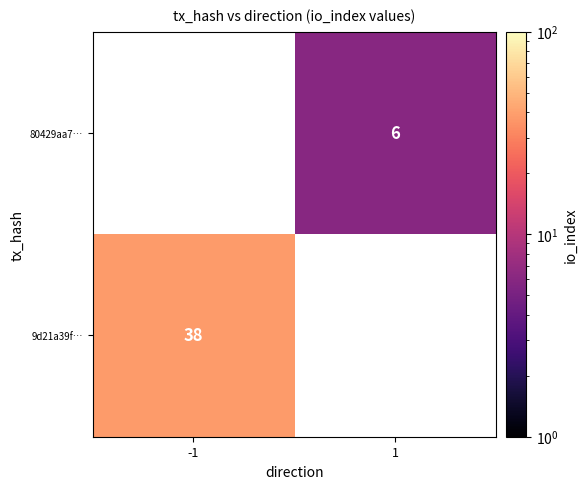

Is it true that 80429aa7… equals 6 at 1?

True